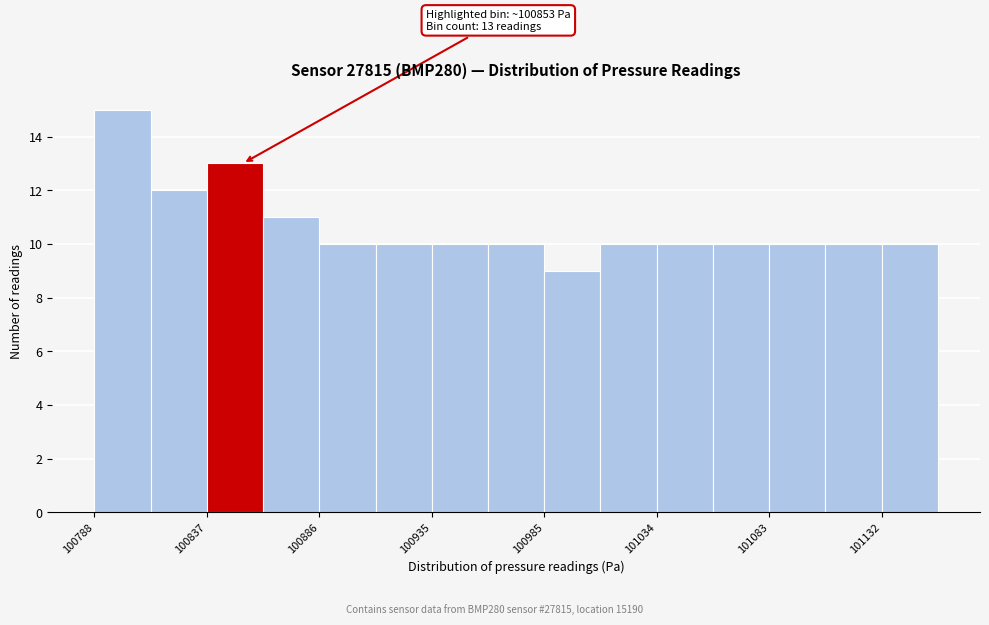

Which range on the x-axis has the tallest bar?

100790 to 100815